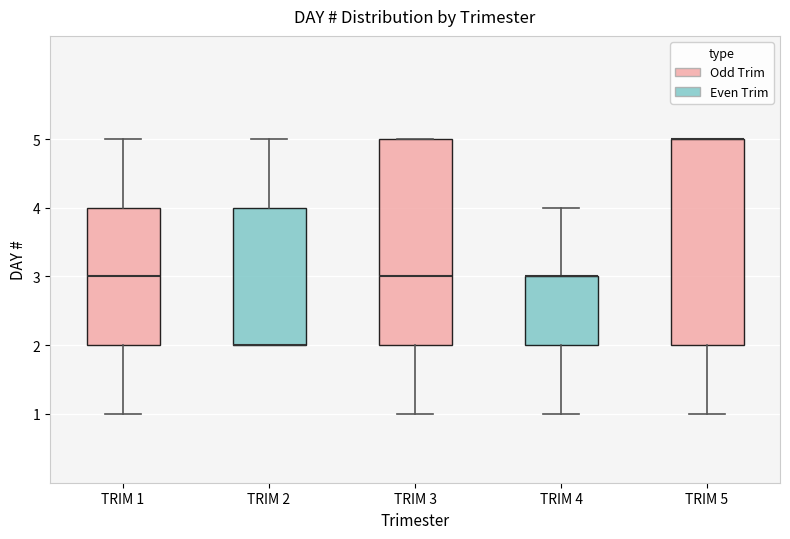

Reading left to right, read every box against the y-axis: the position of its median line, the range the box covers, and the ends of its whiskers. The values are not printed on the chart, so give them approximately, as read against the axis.

TRIM 1: median 3, box 2 to 4, whiskers 1 to 5
TRIM 2: median 2 (drawn on the box's lower edge), box 2 to 4, whiskers 2 to 5
TRIM 3: median 3, box 2 to 5, whiskers 1 to 5
TRIM 4: median 3 (drawn on the box's upper edge), box 2 to 3, whiskers 1 to 4
TRIM 5: median 5 (drawn on the box's upper edge), box 2 to 5, whiskers 1 to 5